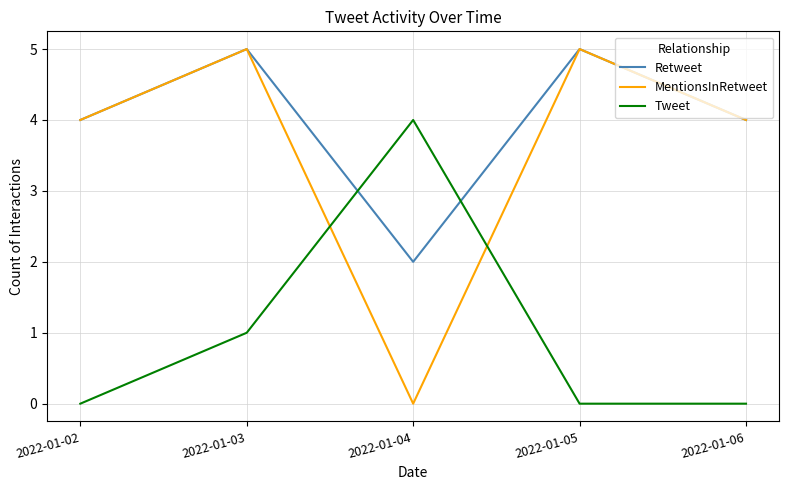

Reading right to left, transcribe all the data shown in this chart.

Retweet: 4	5	2	5	4
MentionsInRetweet: 4	5	0	5	4
Tweet: 0	0	4	1	0